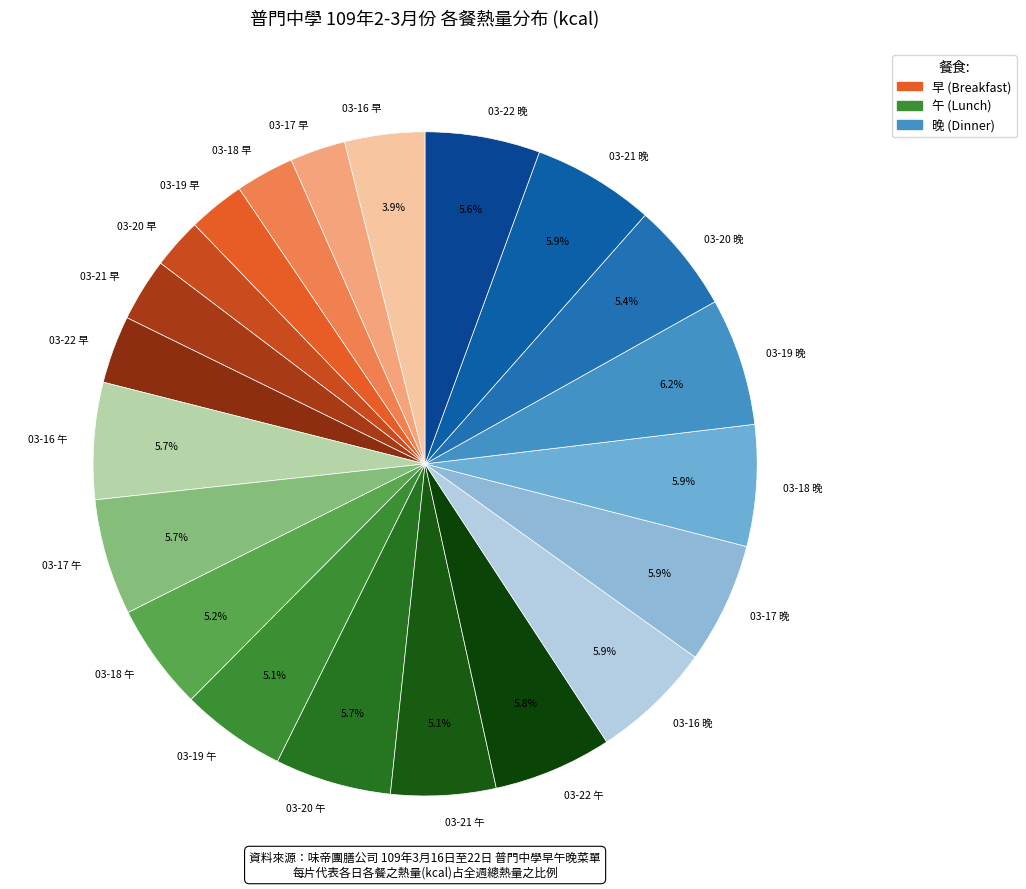

Is there any slice that represents more than half of the pie?

No